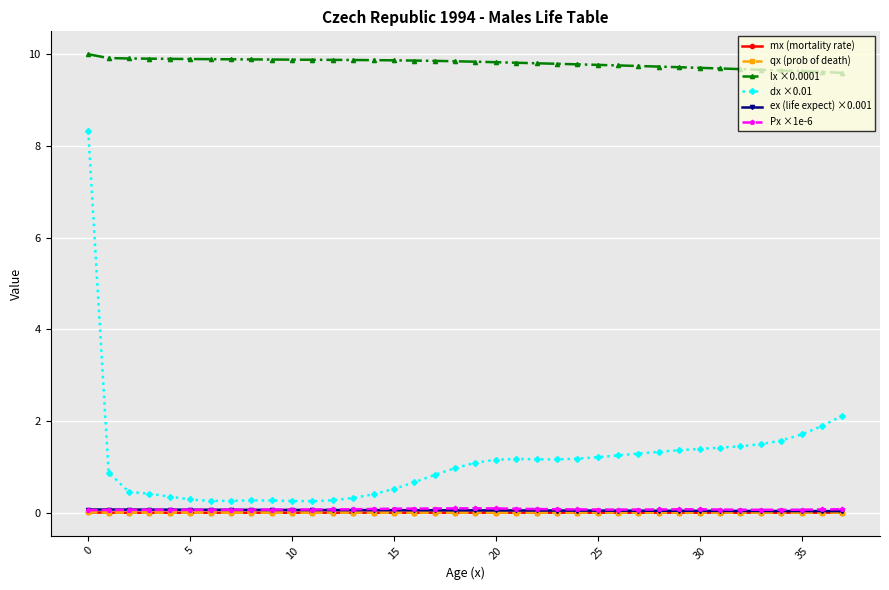

Which series has the widest spread of values?

dx ×0.01